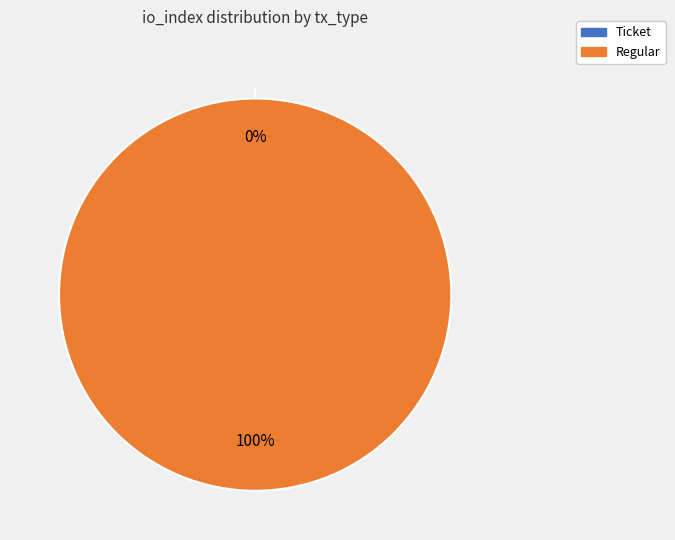

Combined, what portion of the pie is Ticket and Regular?

100.0%